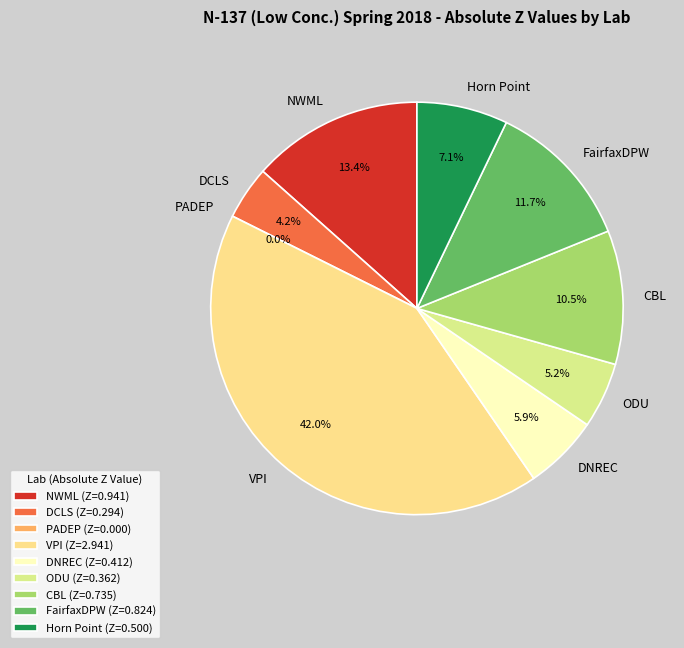

Is it true that NWML is 13% of the pie?

True